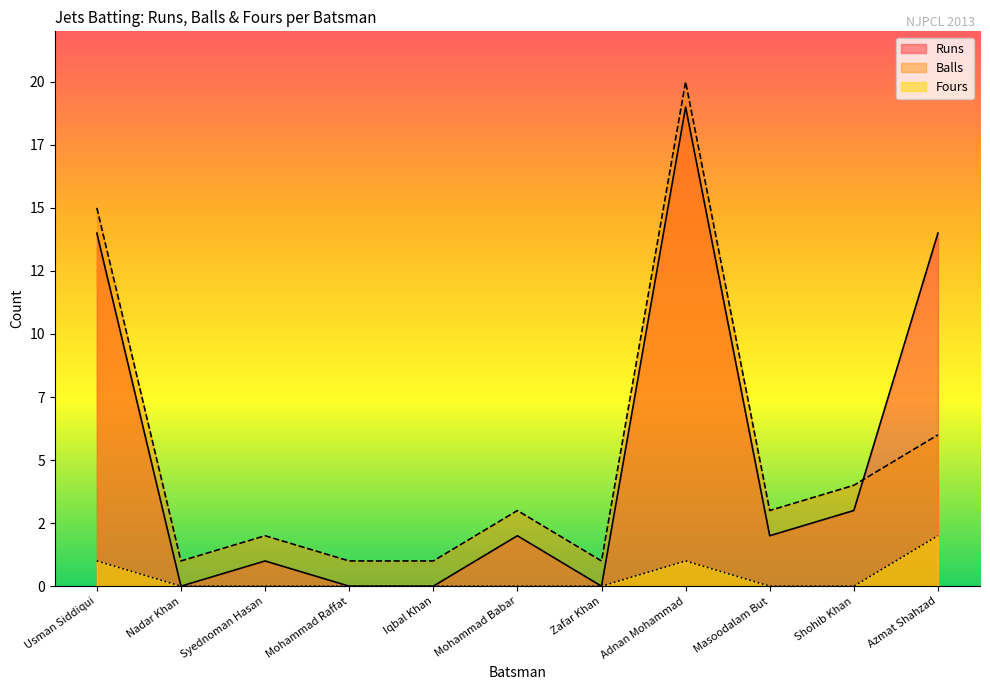

What is the difference between the maximum and second lowest values in the Runs series?

19